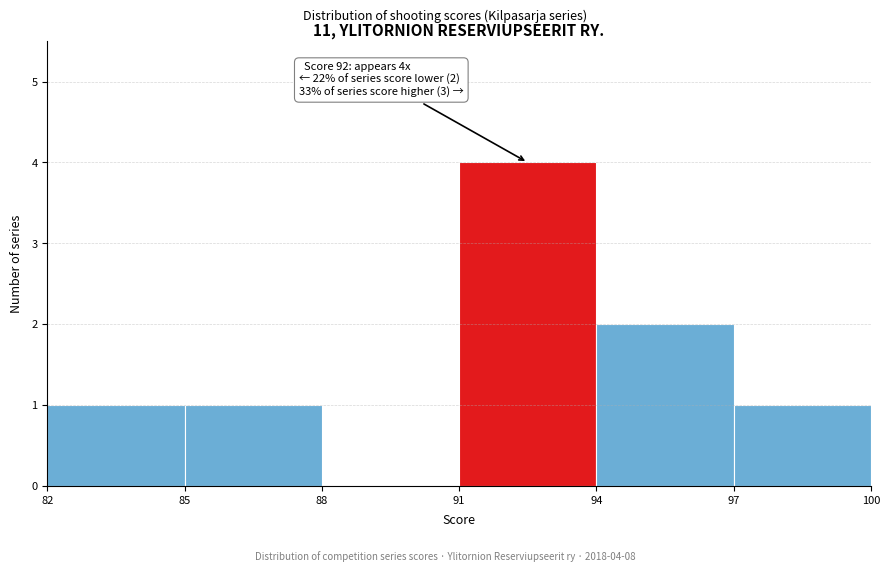

Which range on the x-axis has the tallest bar?

91 to 94